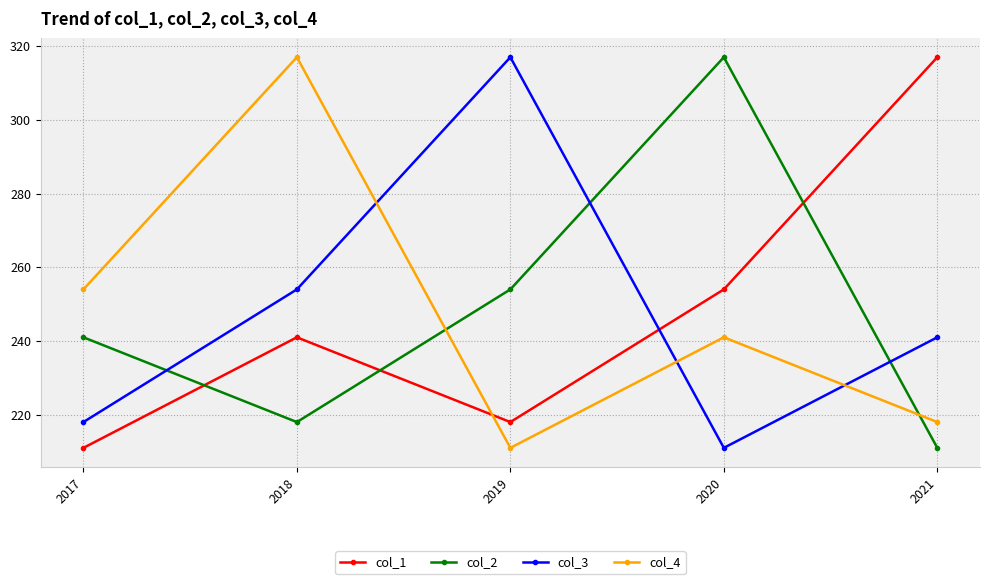

What is the sum of all col_3 values?

1241